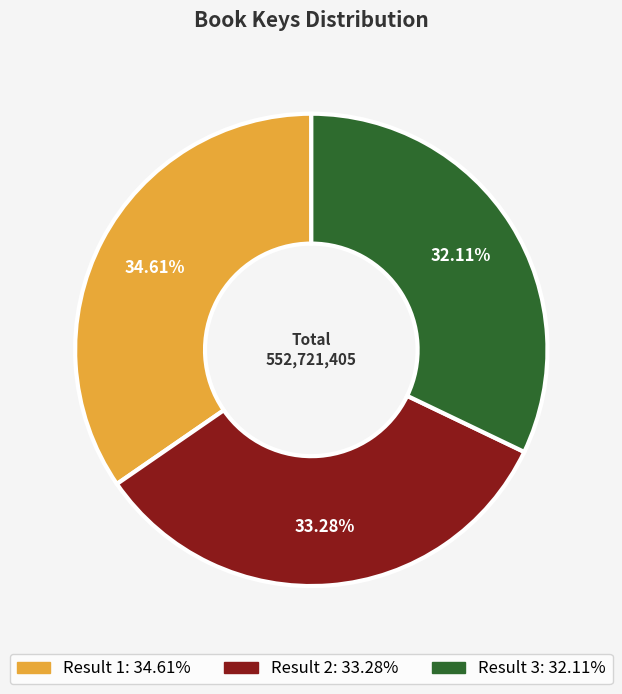

Does any single category account for the majority?

No